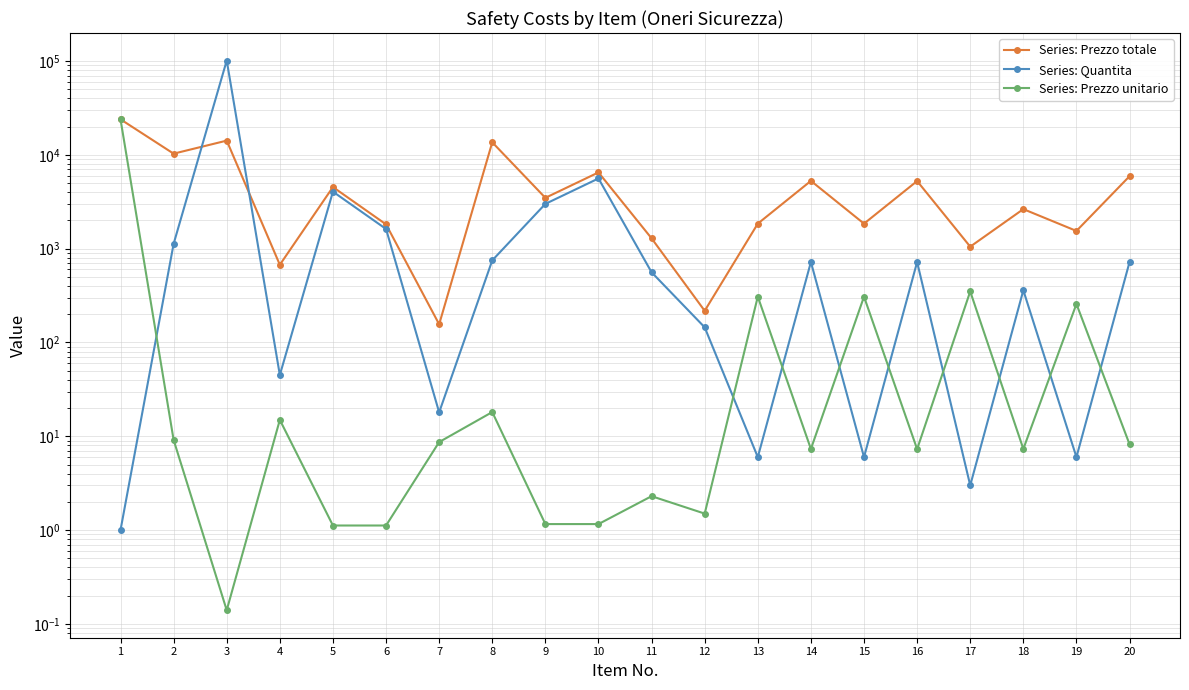

What is the lowest value of the Series: Prezzo unitario series?

0.1